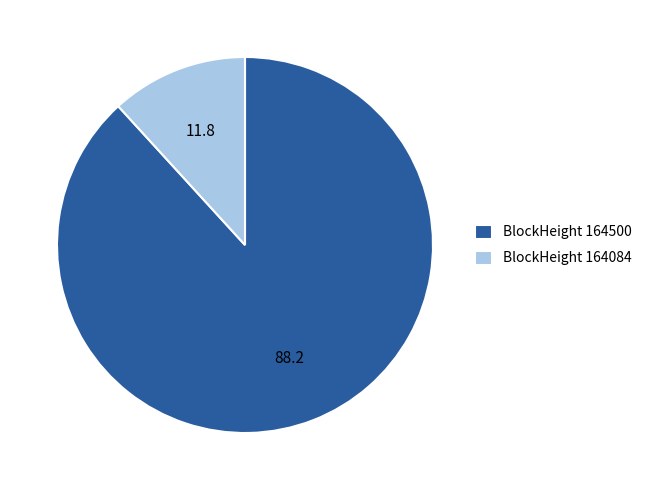

Is it true that BlockHeight 164084 is 12% of the pie?

True